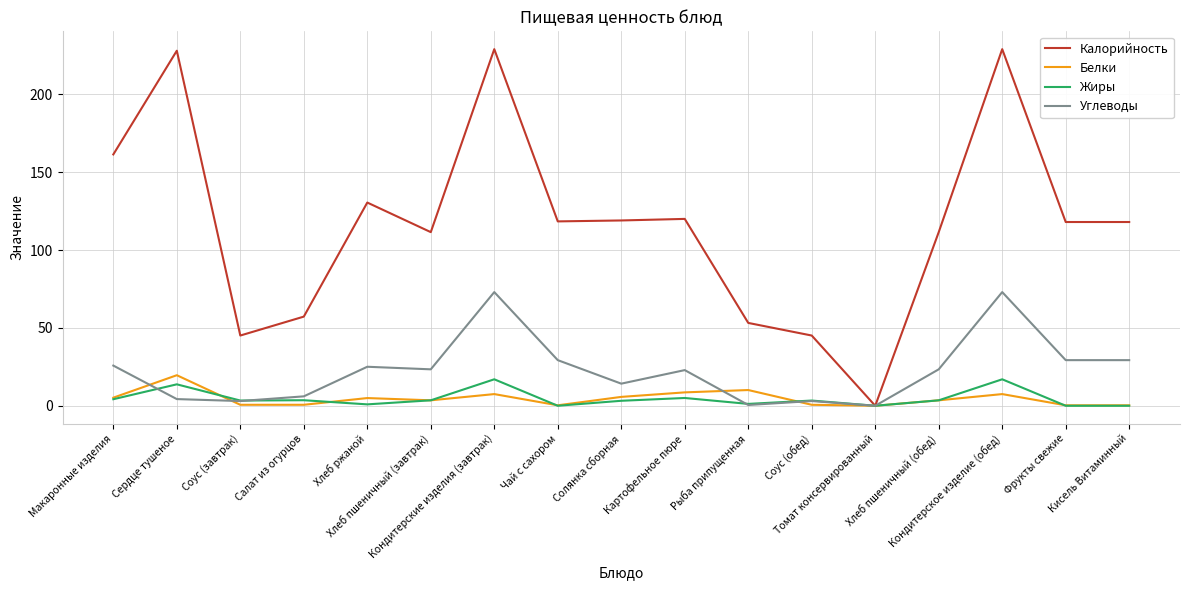

List the series in order of their peak value, lowest first.

Жиры, Белки, Углеводы, Калорийность